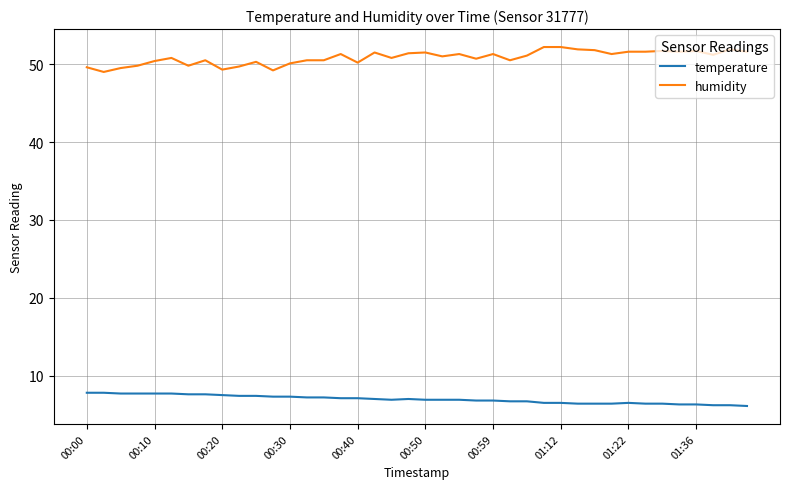

What is the difference between the maximum and minimum values in the humidity series?

3.2